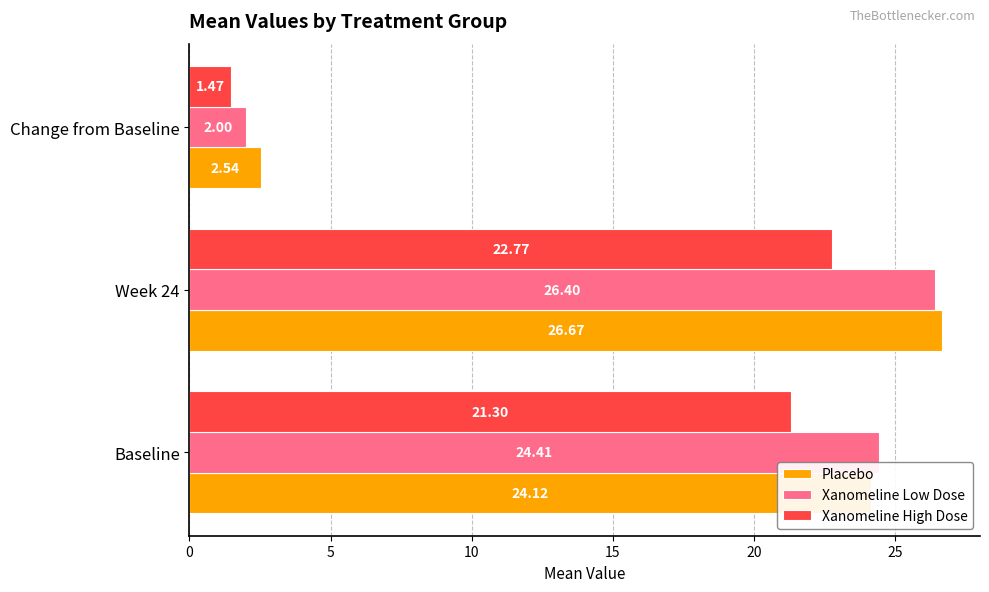

How many values in the Xanomeline High Dose series are below 21?

1